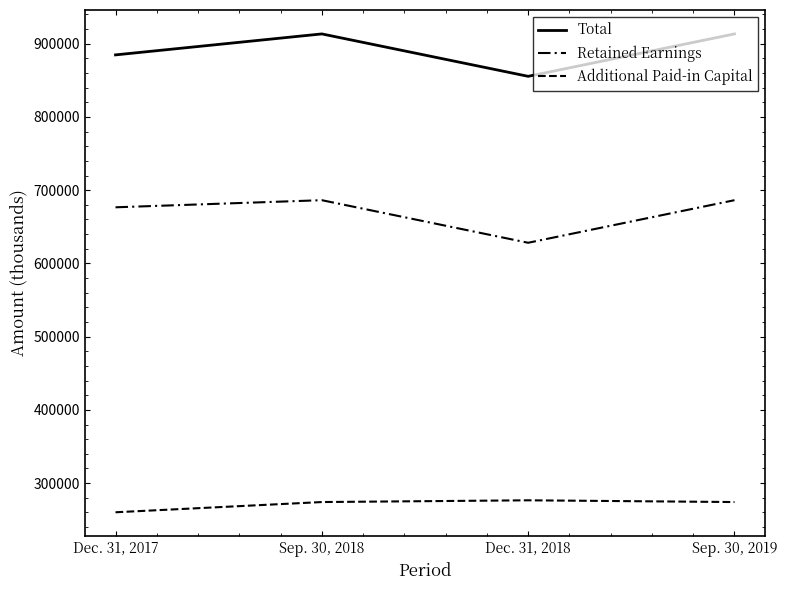

What is the smallest value displayed?

260157